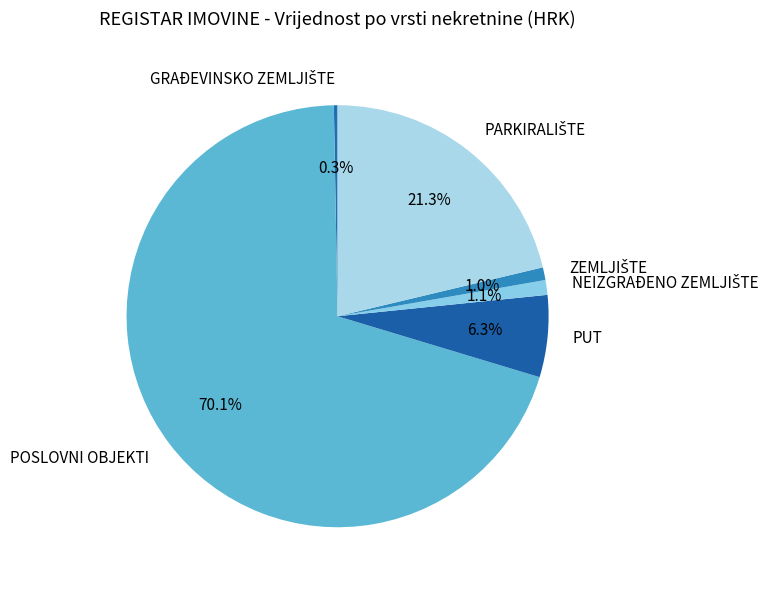

What portion of the pie excludes PUT?

93.7%